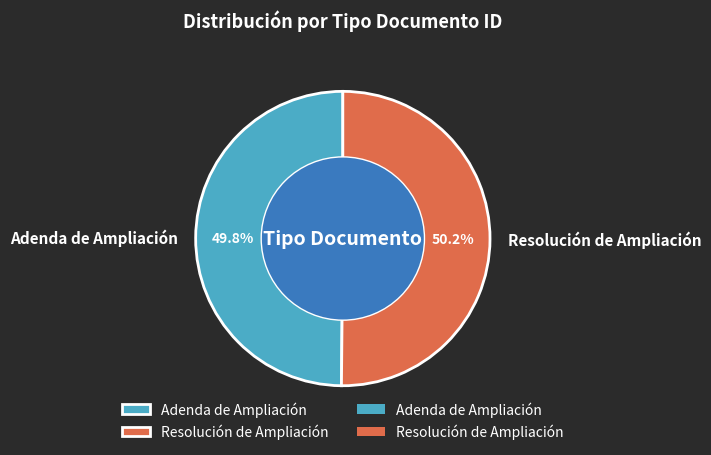

What is the total percentage of Resolución de Ampliación and Adenda de Ampliación?

100.0%